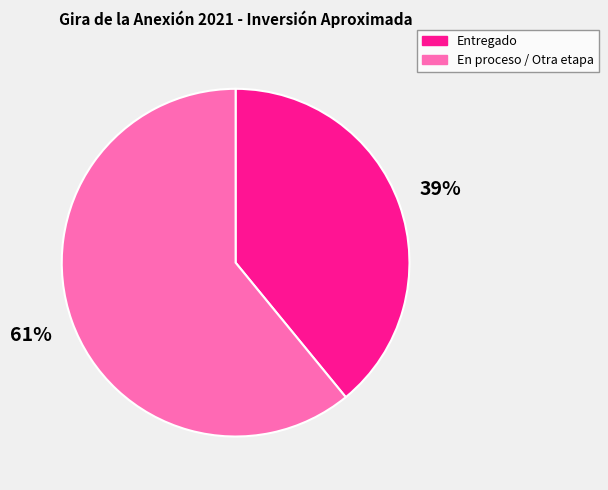

Rank the categories by value from lowest to highest.

Entregado, En proceso / Otra etapa